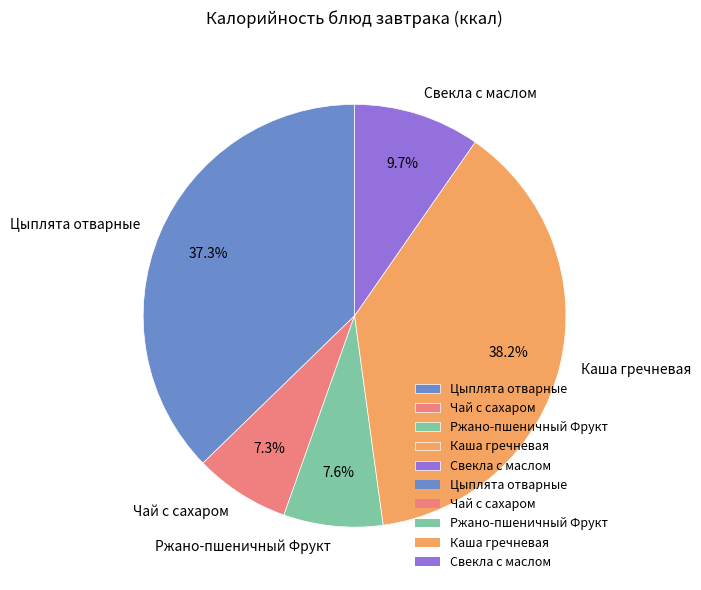

To the nearest percent, what percentage of the pie is Ржано-пшеничный Фрукт?

8%